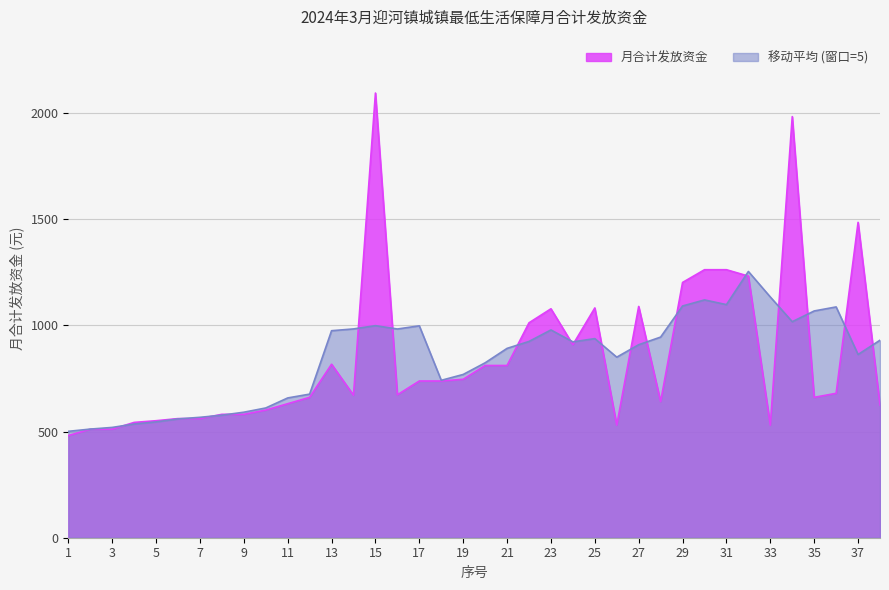

Does the chart display data point markers on the line(s)?

No